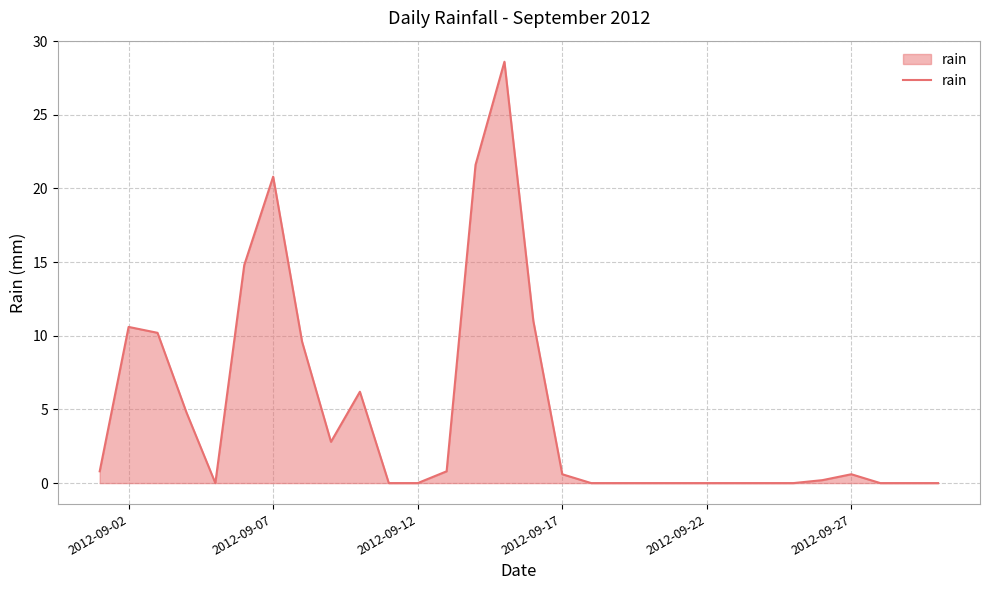

What is the maximum value shown in the chart?

28.6